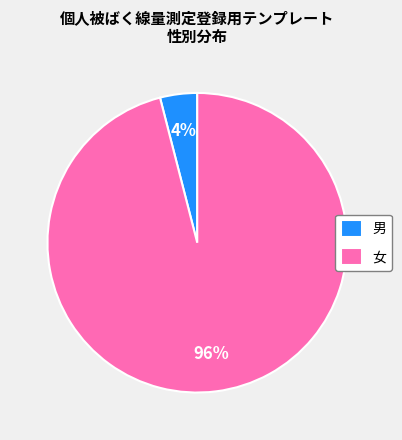

What is the largest slice in the pie chart?

女